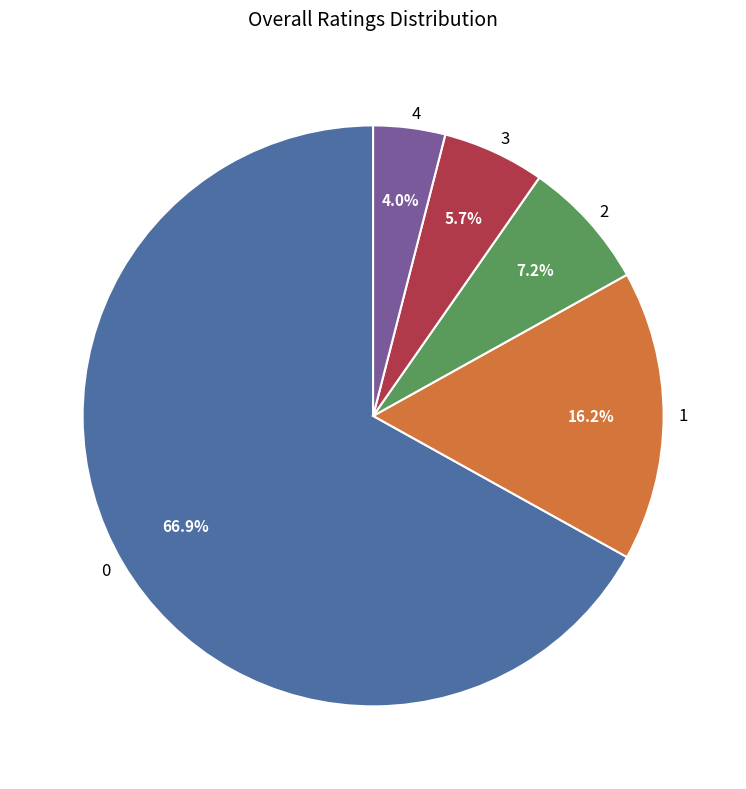

How many slices are in this pie chart?

5